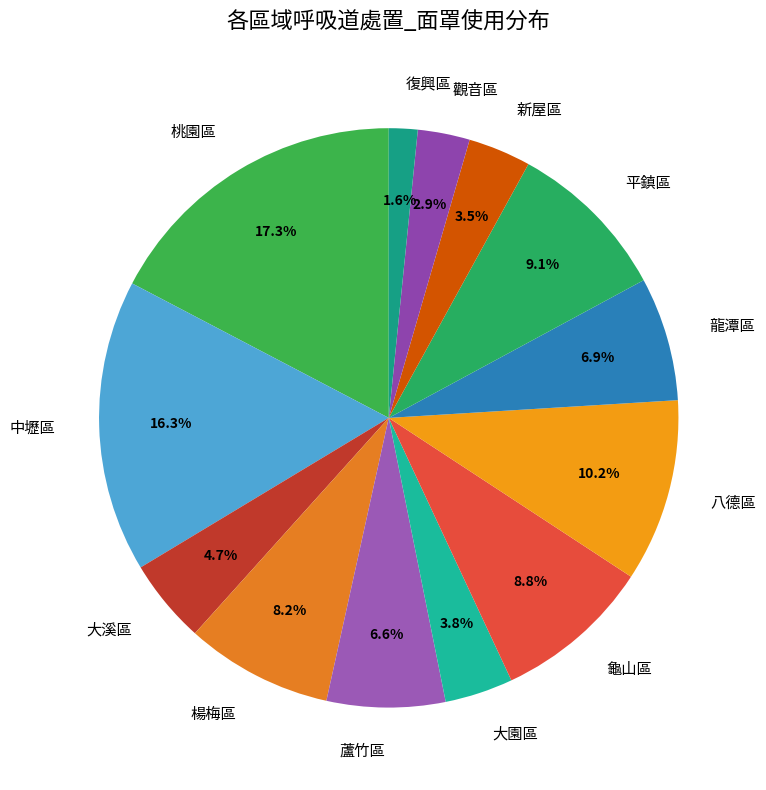

To the nearest percent, what is the average slice percentage?

8%